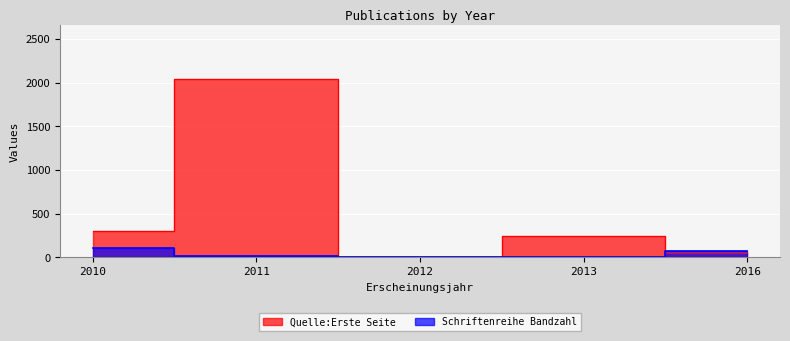

In Quelle:Erste Seite, how many points are higher than both neighbors (excluding endpoints)?

2